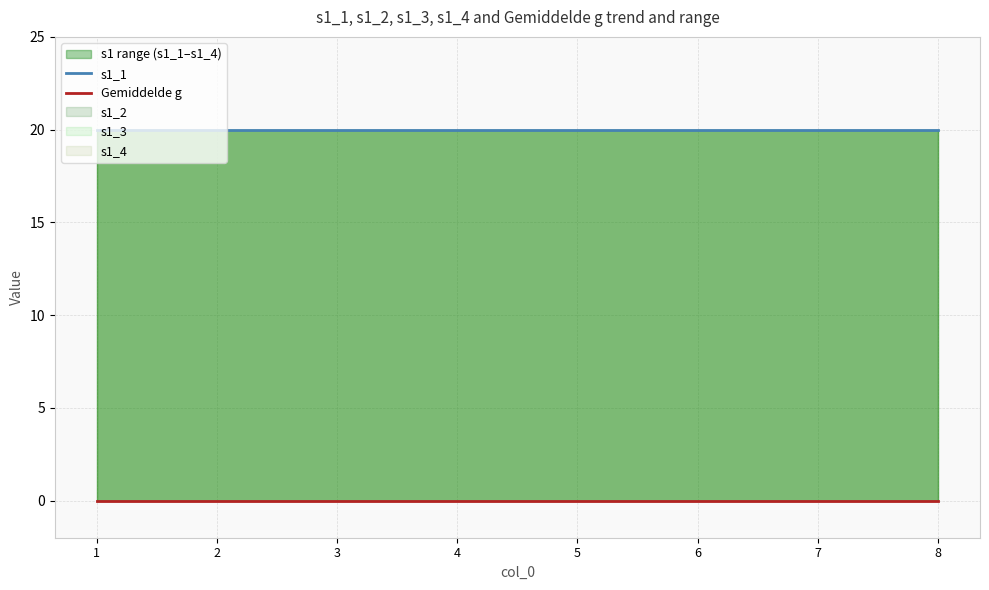

List the series in order of their overall mean, lowest first.

Gemiddelde g, s1_1